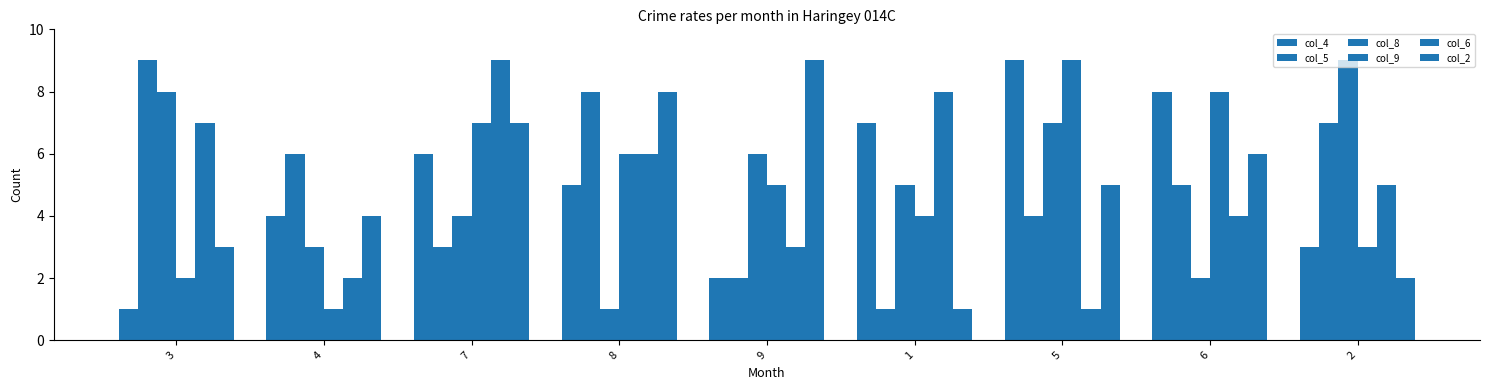

Does the chart contain any negative values?

No